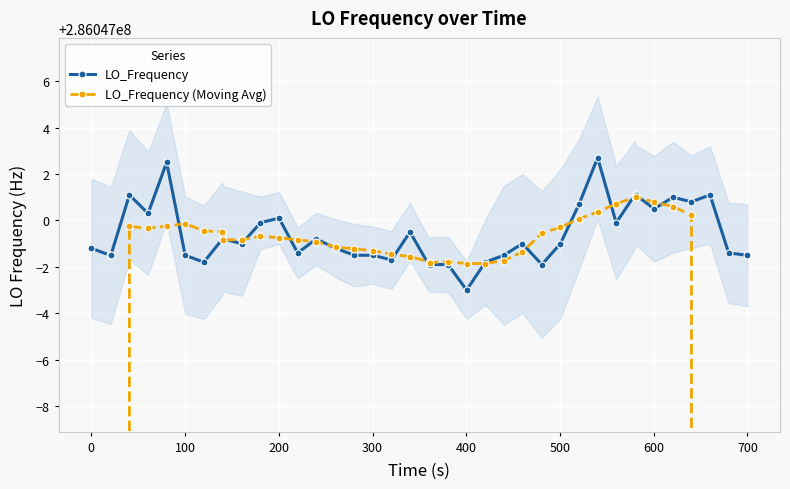

What are all the series names shown in the legend?

LO_Frequency, LO_Frequency (Moving Avg)